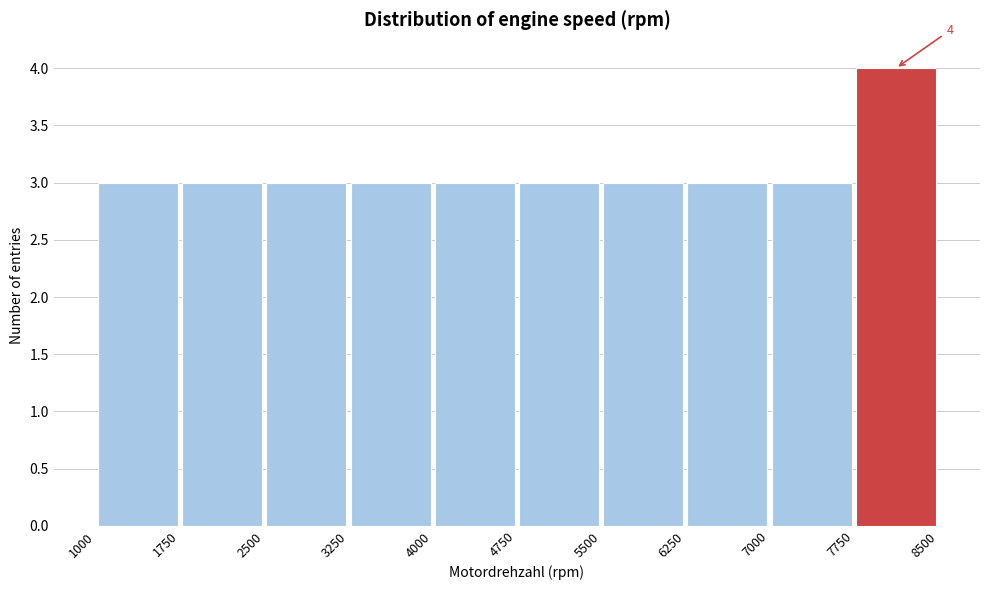

Over which range of the x-axis is the bar tallest?

7750 to 8500